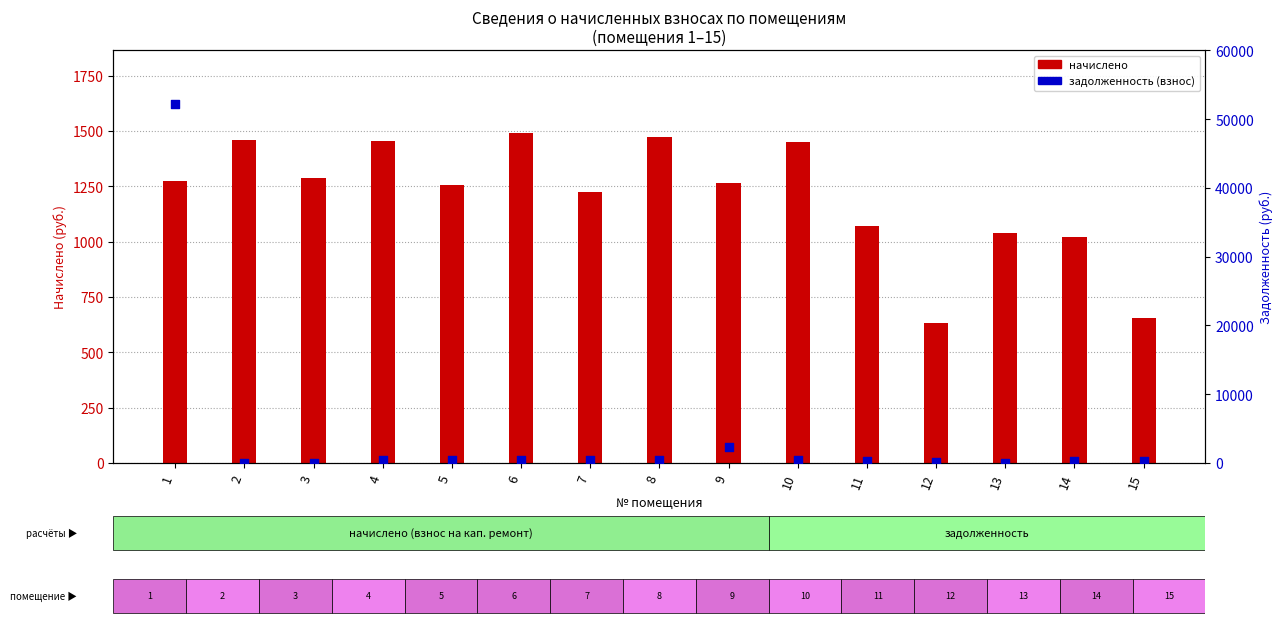

Which series has the widest spread of Y values?

задолженность (взнос)